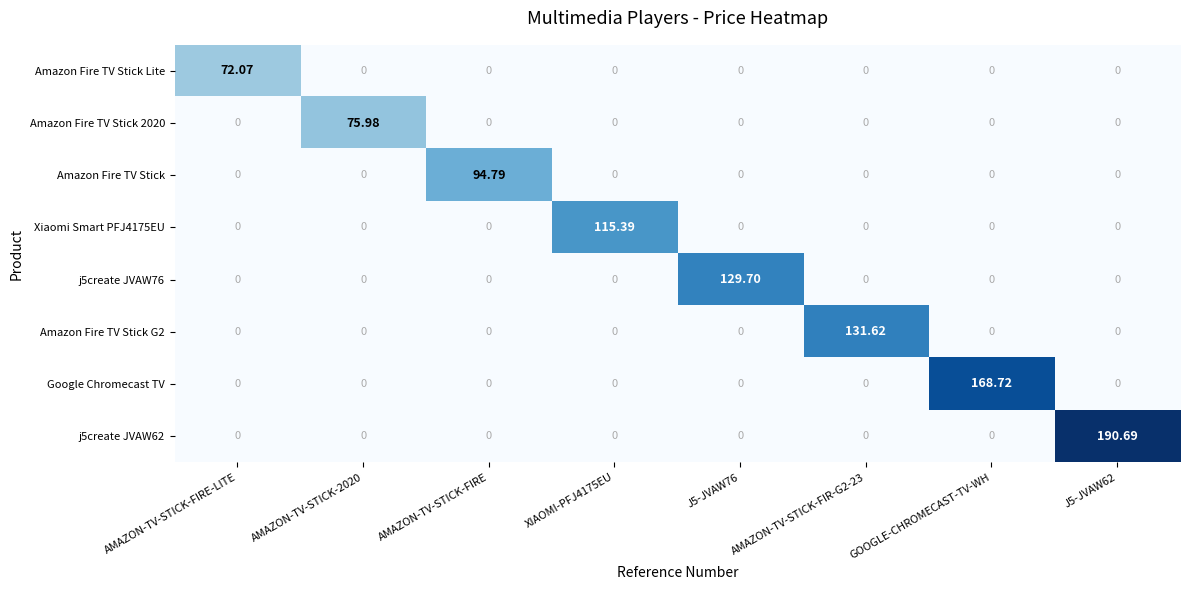

At which category does the chart reach its peak across all series?

J5-JVAW62